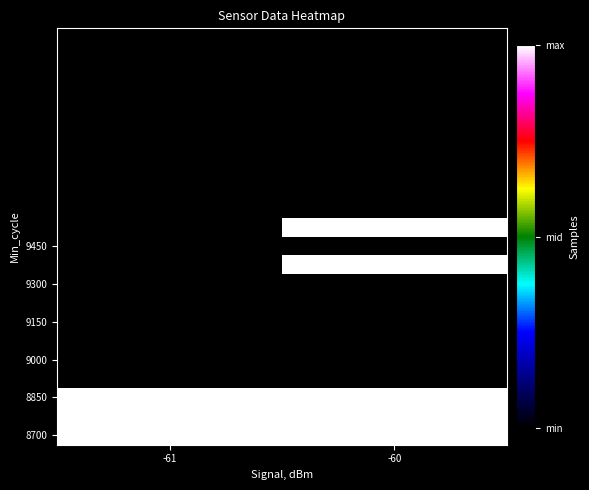

At how many categories does at least one series exceed 512351?

2